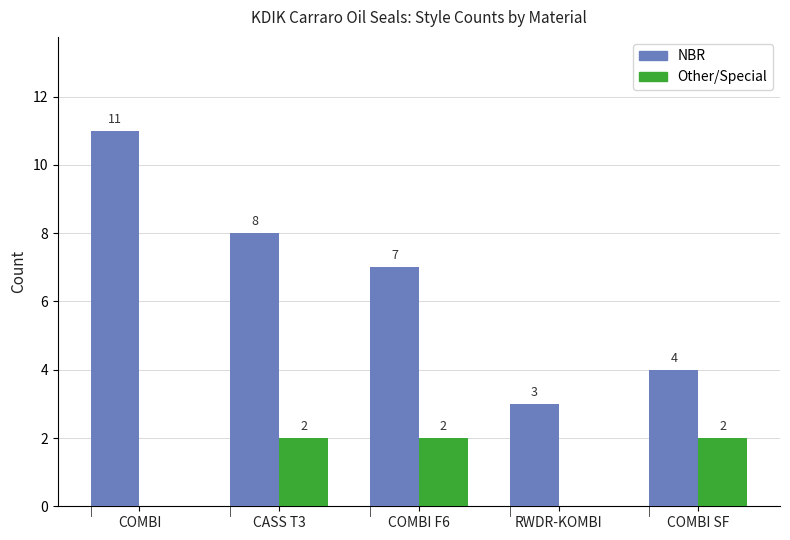

The Other/Special series shows 3 at COMBI SF. True or false?

False